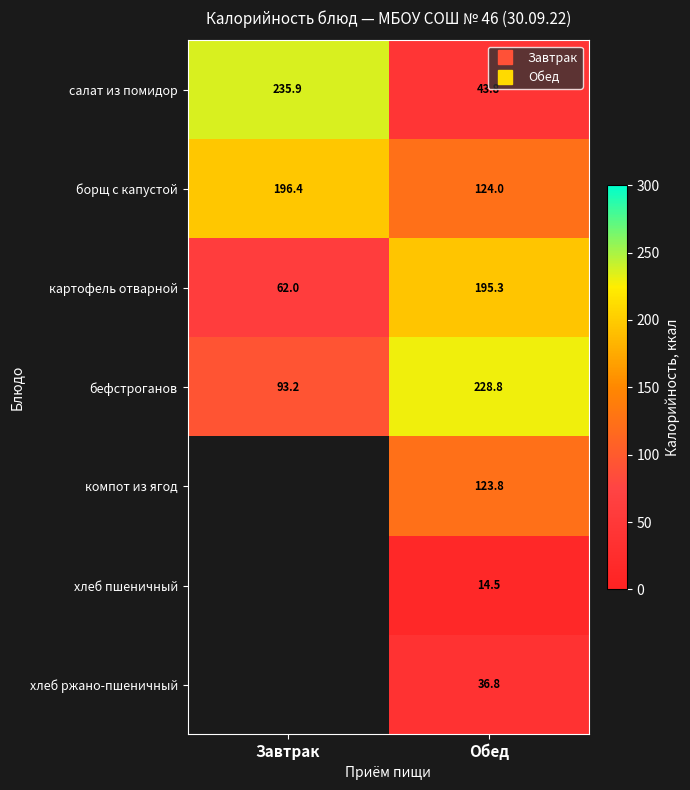

True or false: бефстроганов has a value of 29.0 at Завтрак.

False